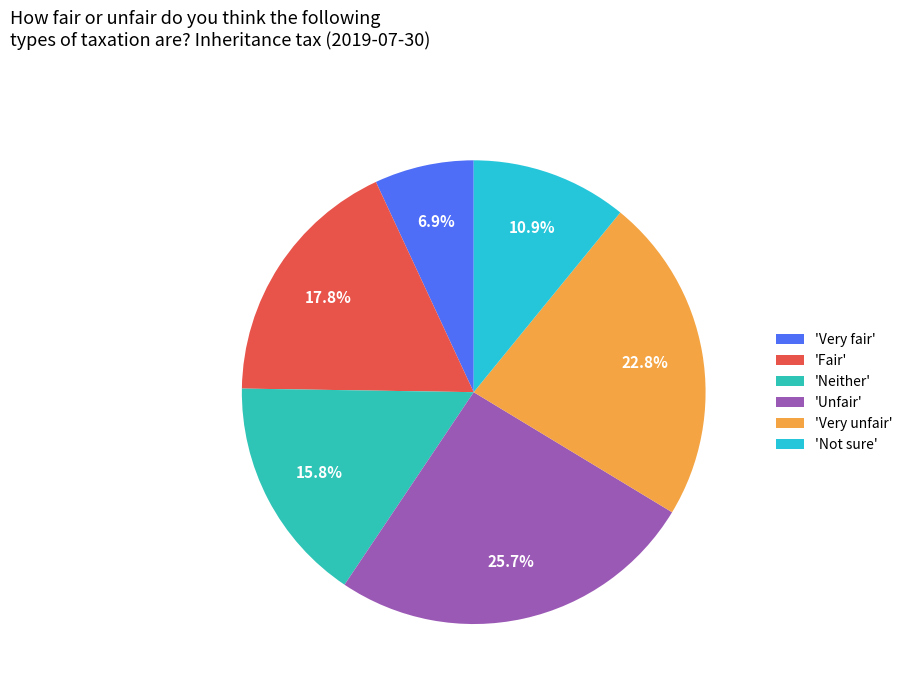

What is the smallest slice in the pie chart?

'Very fair'